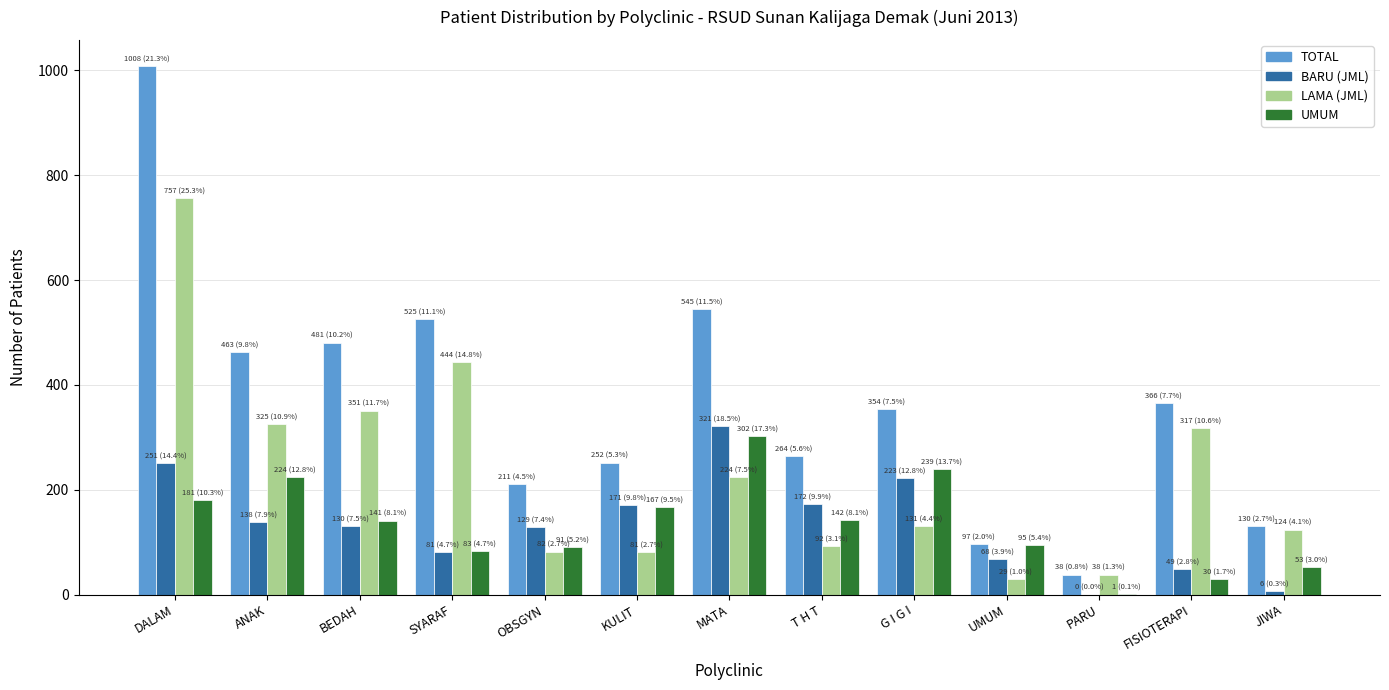

What are all the series names shown in the legend?

TOTAL, BARU (JML), LAMA (JML), UMUM